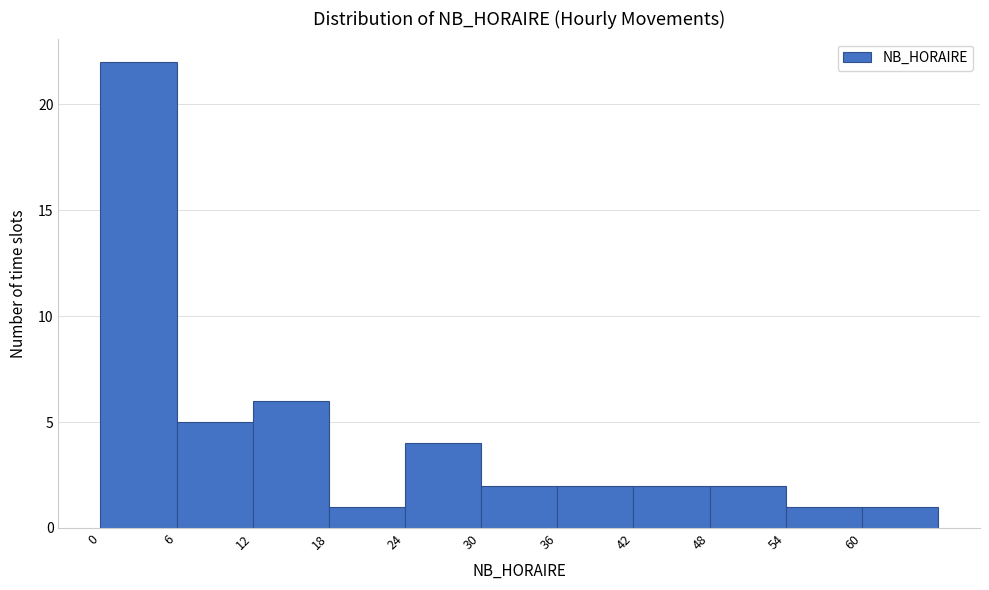

Reading left to right, list every bar in this chart as the range it spans on the x-axis followed by its height. The values are not printed on the chart, so give them approximately, as read against the axis.

0 to 6: 22
6 to 12: 5
12 to 18: 6
18 to 24: 1
24 to 30: 4
30 to 36: 2
36 to 42: 2
42 to 48: 2
48 to 54: 2
54 to 60: 1
60 to 66: 1